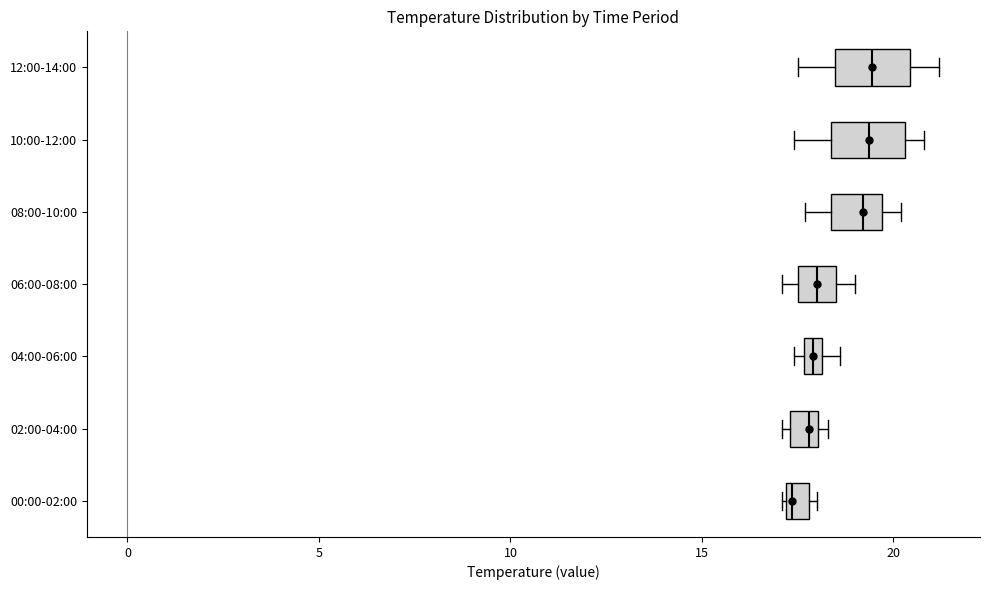

Where is the right edge of the box for 10:00-12:00 on the x-axis? The values are not printed on the chart, so give them approximately, as read against the axis.

20.5